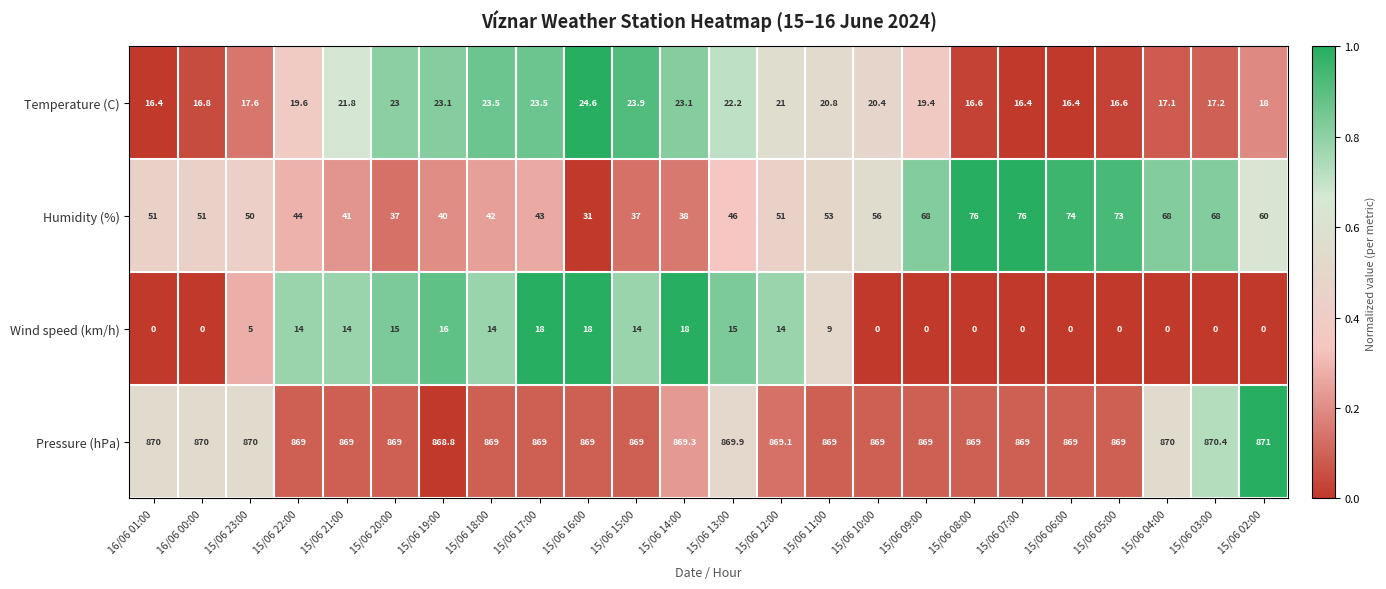

Which series has the largest range (max minus min)?

Humidity (%)